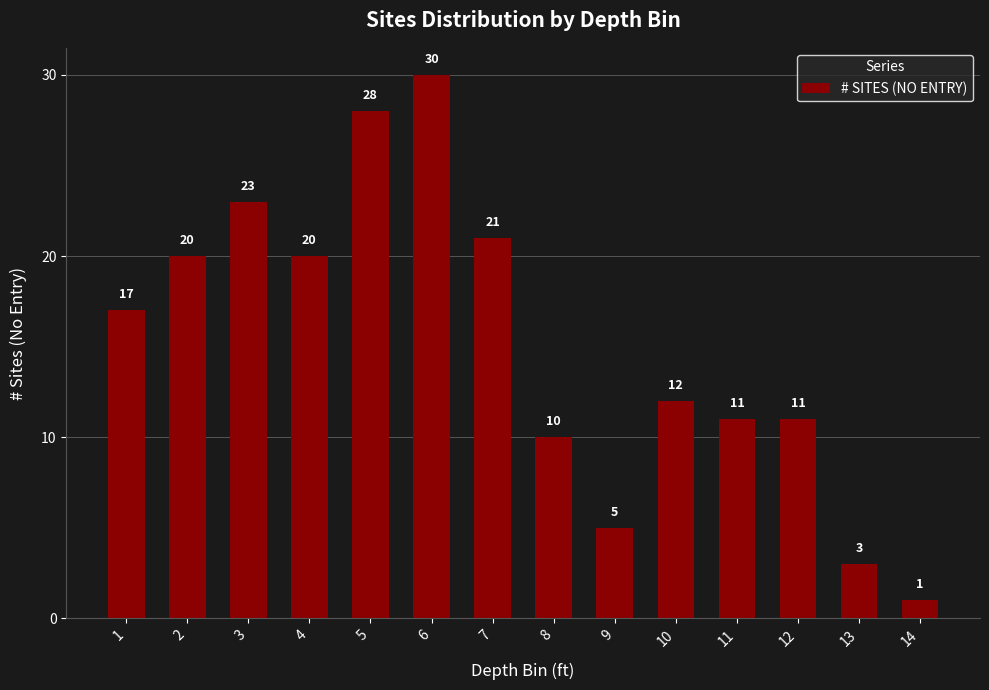

True or false: the data shows 12 at 10.

True